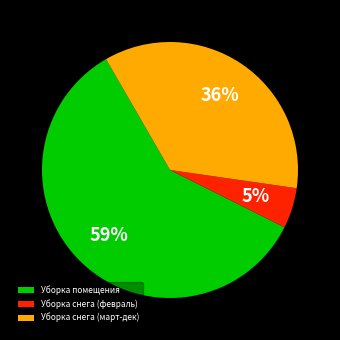

True or false: Уборка снега (февраль) accounts for 5% of the total.

True